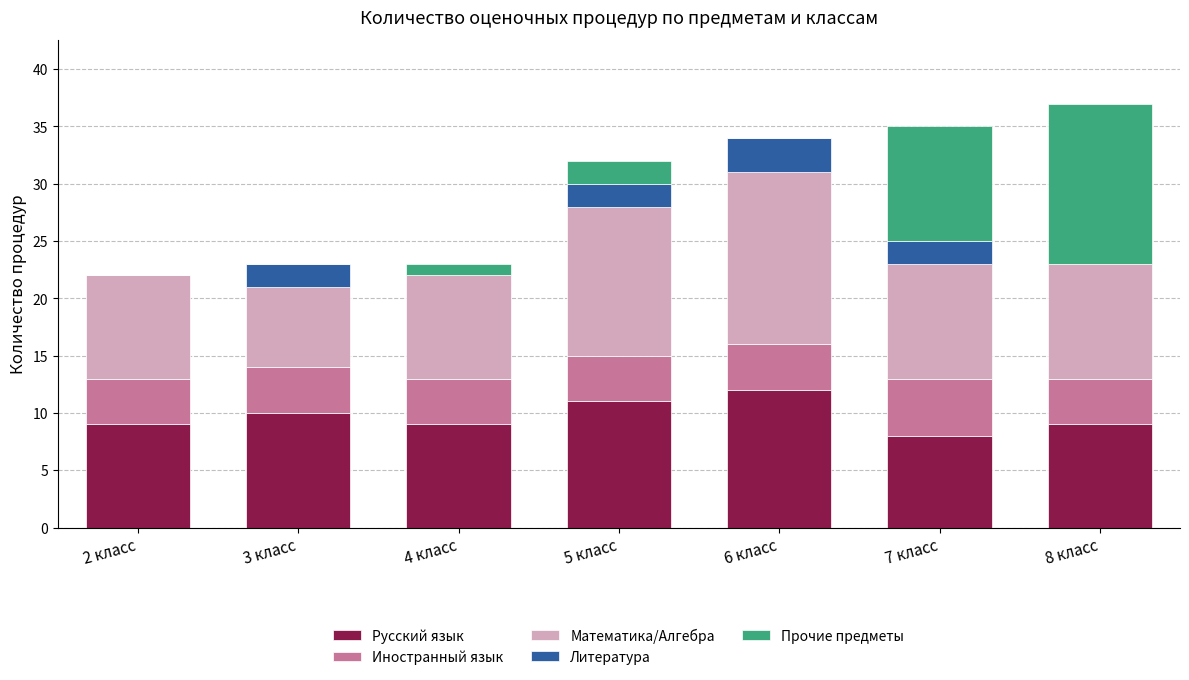

What is the highest value of the Русский язык series?

12